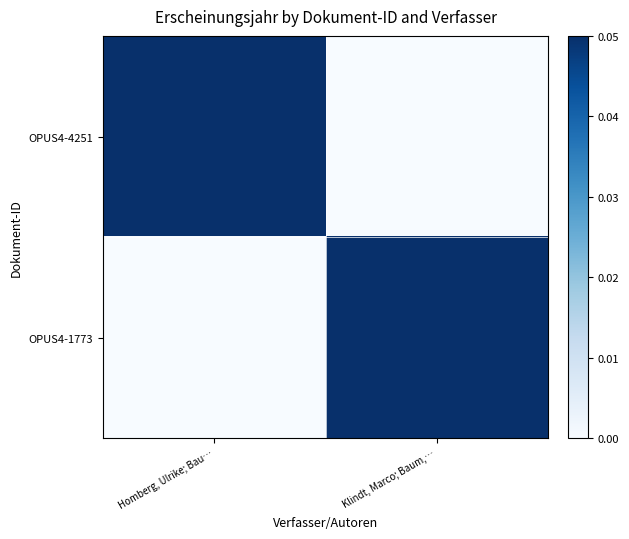

At which category is the sum across all series the highest?

Homberg, Ulrike; Bau…